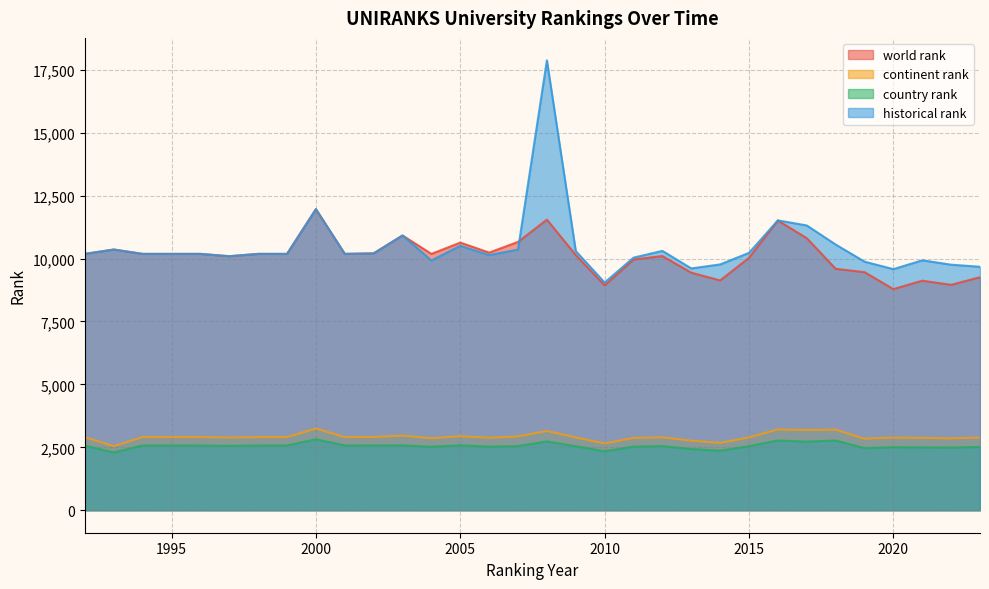

What is the minimum value for country rank?

2296.0